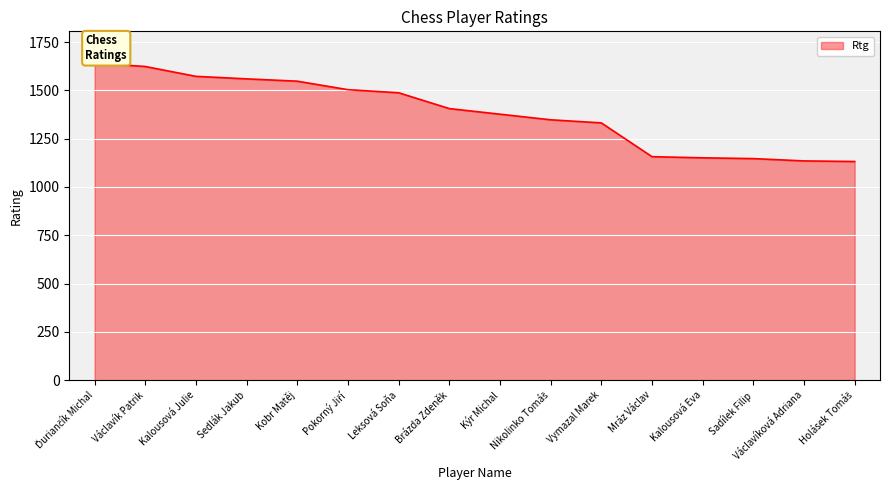

What is the average value?

1383